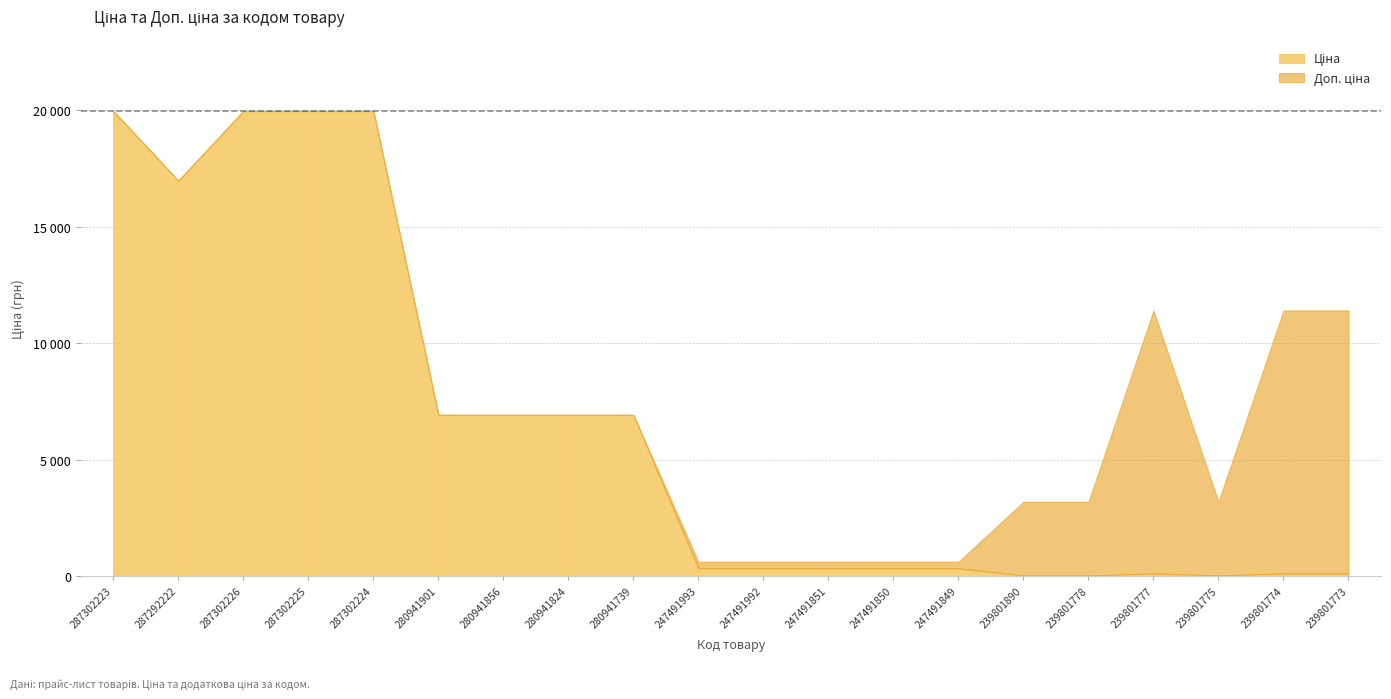

List the labels in order of Ціна value, smallest first.

239801890, 239801778, 239801775, 239801777, 239801774, 239801773, 247491993, 247491992, 247491851, 247491850, 247491849, 280941901, 280941856, 280941824, 280941739, 287292222, 287302223, 287302226, 287302225, 287302224